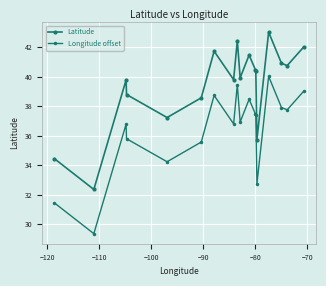

How many categories are shown in the chart?

18